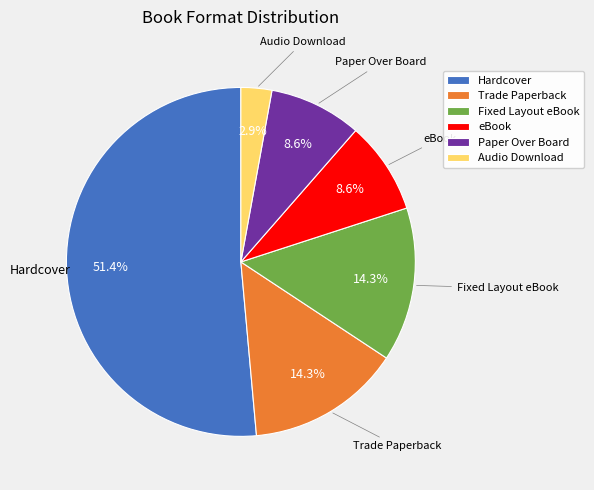

True or false: eBook accounts for 9% of the total.

True